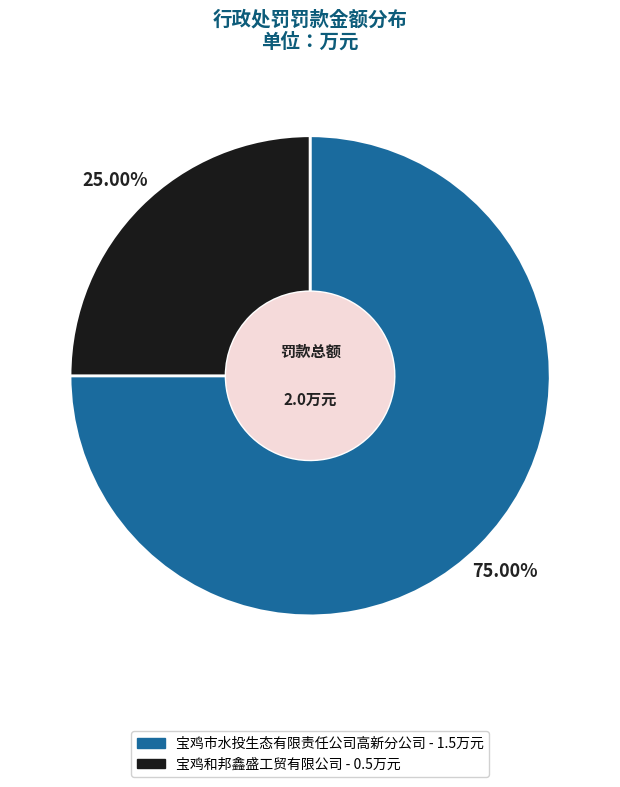

To the nearest percent, what is the combined percentage of 宝鸡市水投生态有限责任公司高新分公司 and 宝鸡和邦鑫盛工贸有限公司?

100%